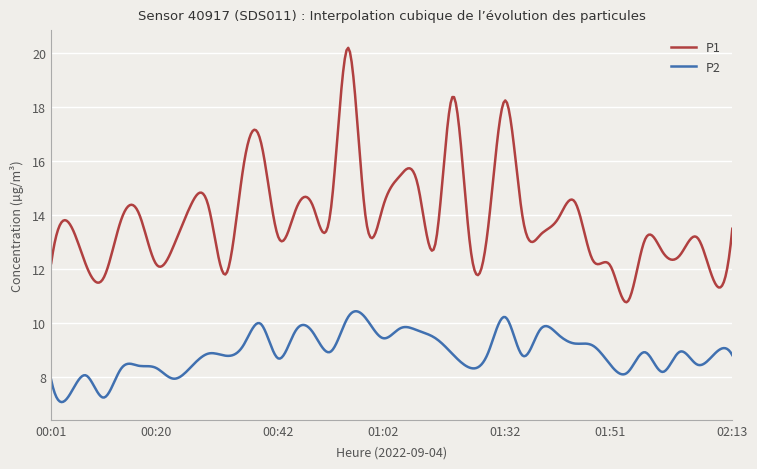

What is the difference between the maximum and minimum values in the P1 series?

9.4